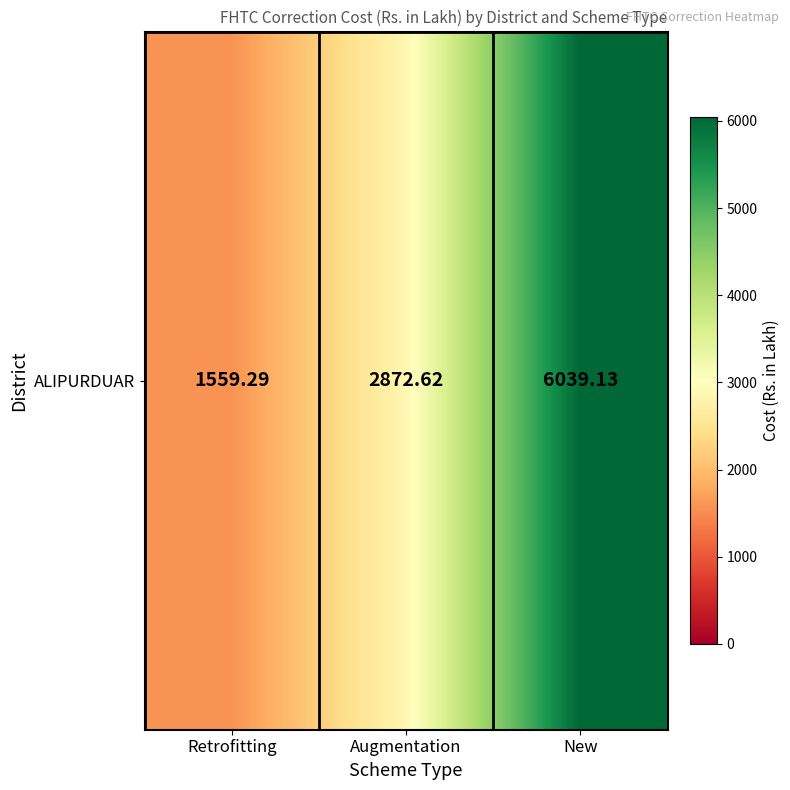

What is the difference between the maximum and minimum values?

4479.8